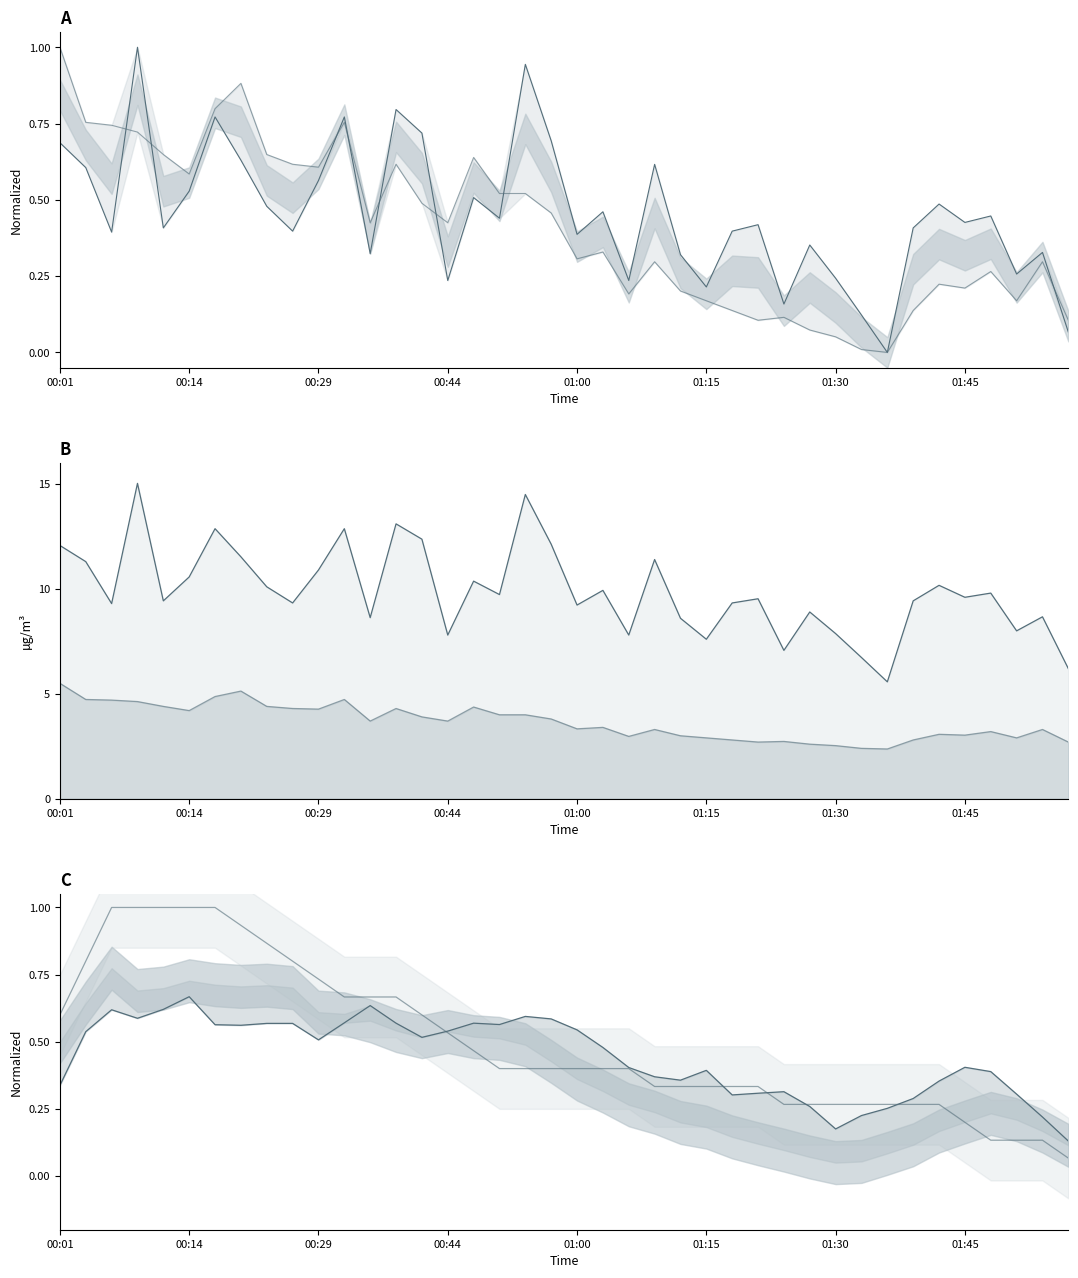

Which series has the widest spread of values?

SDS_P2